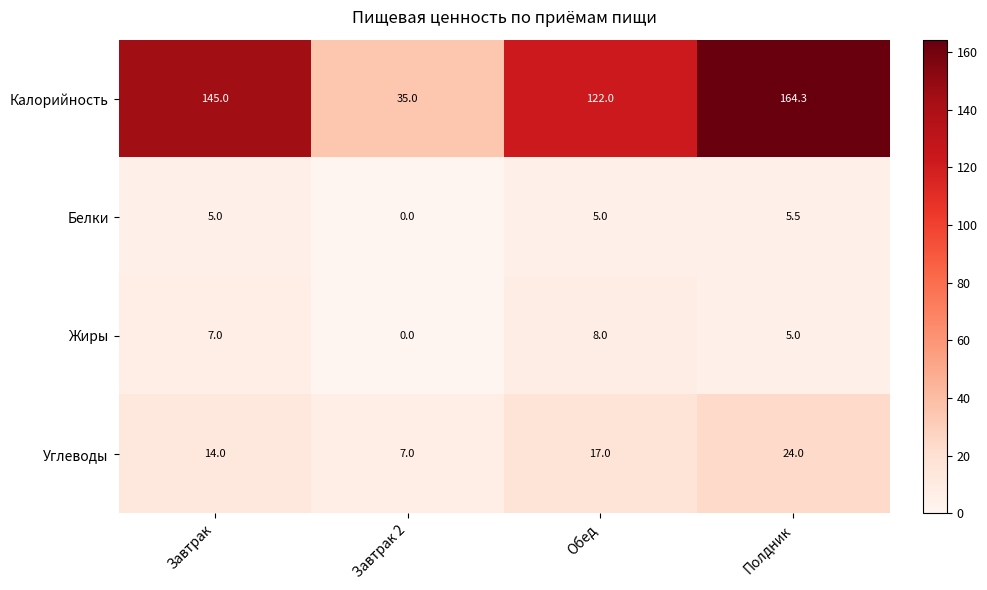

Between Завтрак 2 and Полдник, which series saw the biggest shift?

Калорийность